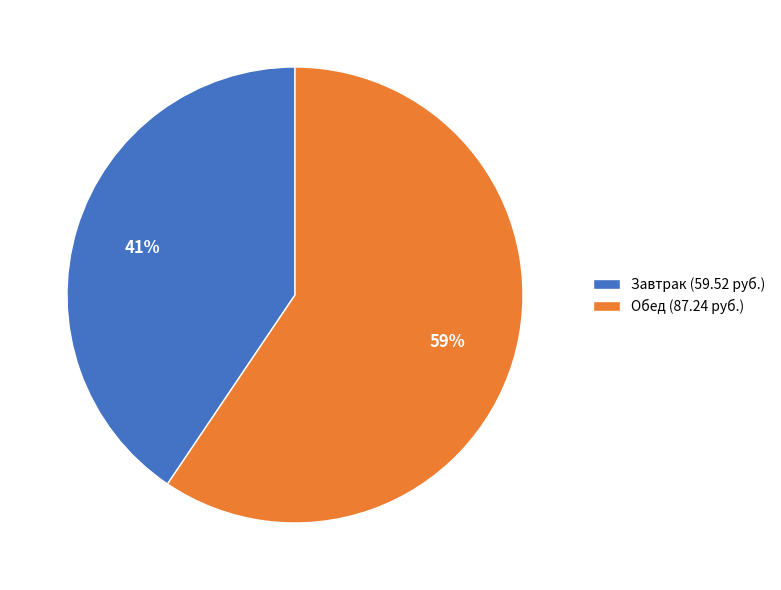

To the nearest percent, what portion does Завтрак represent?

41%